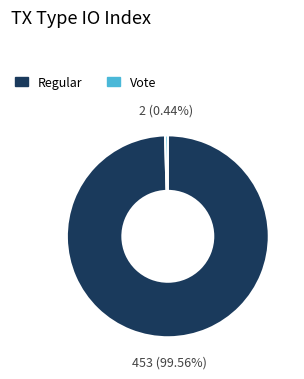

Does any single category account for the majority?

Yes